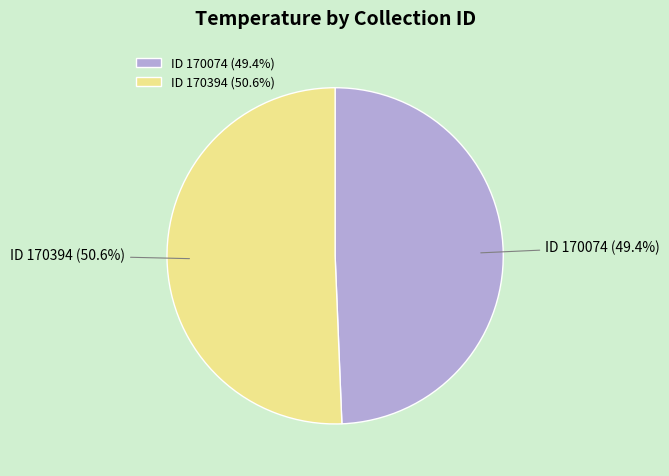

Is there any slice that represents more than half of the pie?

Yes